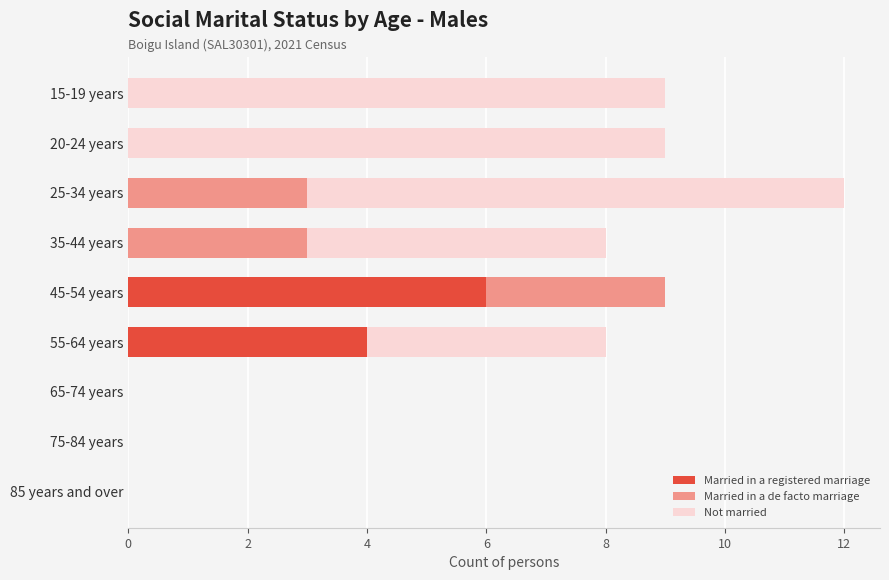

What is the maximum value for Married in a registered marriage?

6